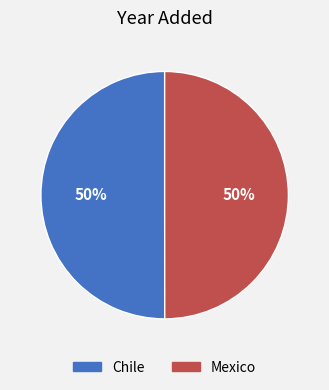

To the nearest percent, what portion does Chile represent?

50%